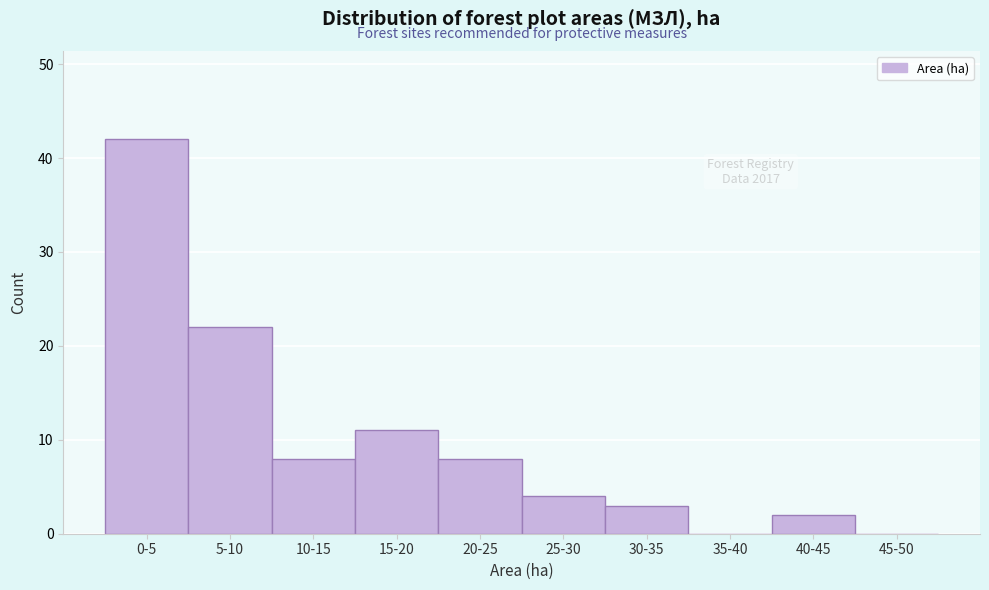

Reading left to right, transcribe all the data shown in this chart.

0-5=42	5-10=22	10-15=8	15-20=11	20-25=8	25-30=4	30-35=3	35-40=0	40-45=2	45-50=0